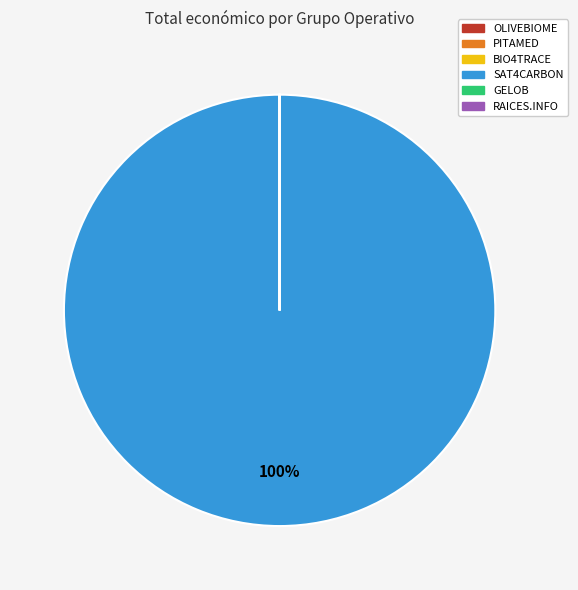

What is the largest slice in the pie chart?

SAT4CARBON